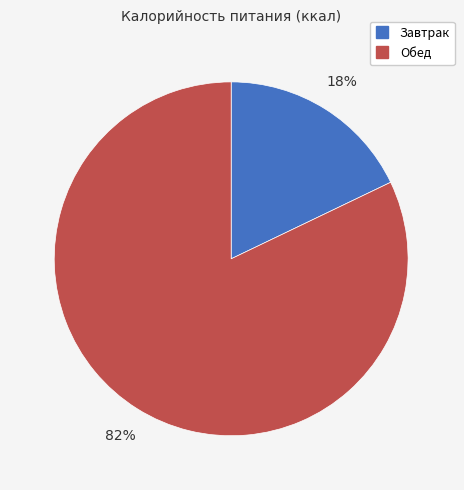

The Завтрак slice represents 4% of the pie. True or false?

False